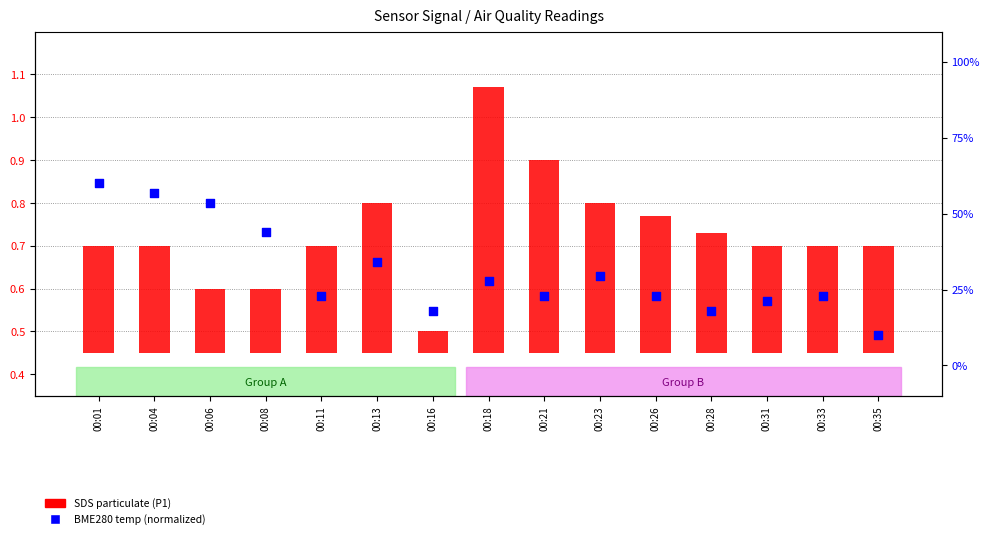

At how many categories does at least one series exceed 26?

7